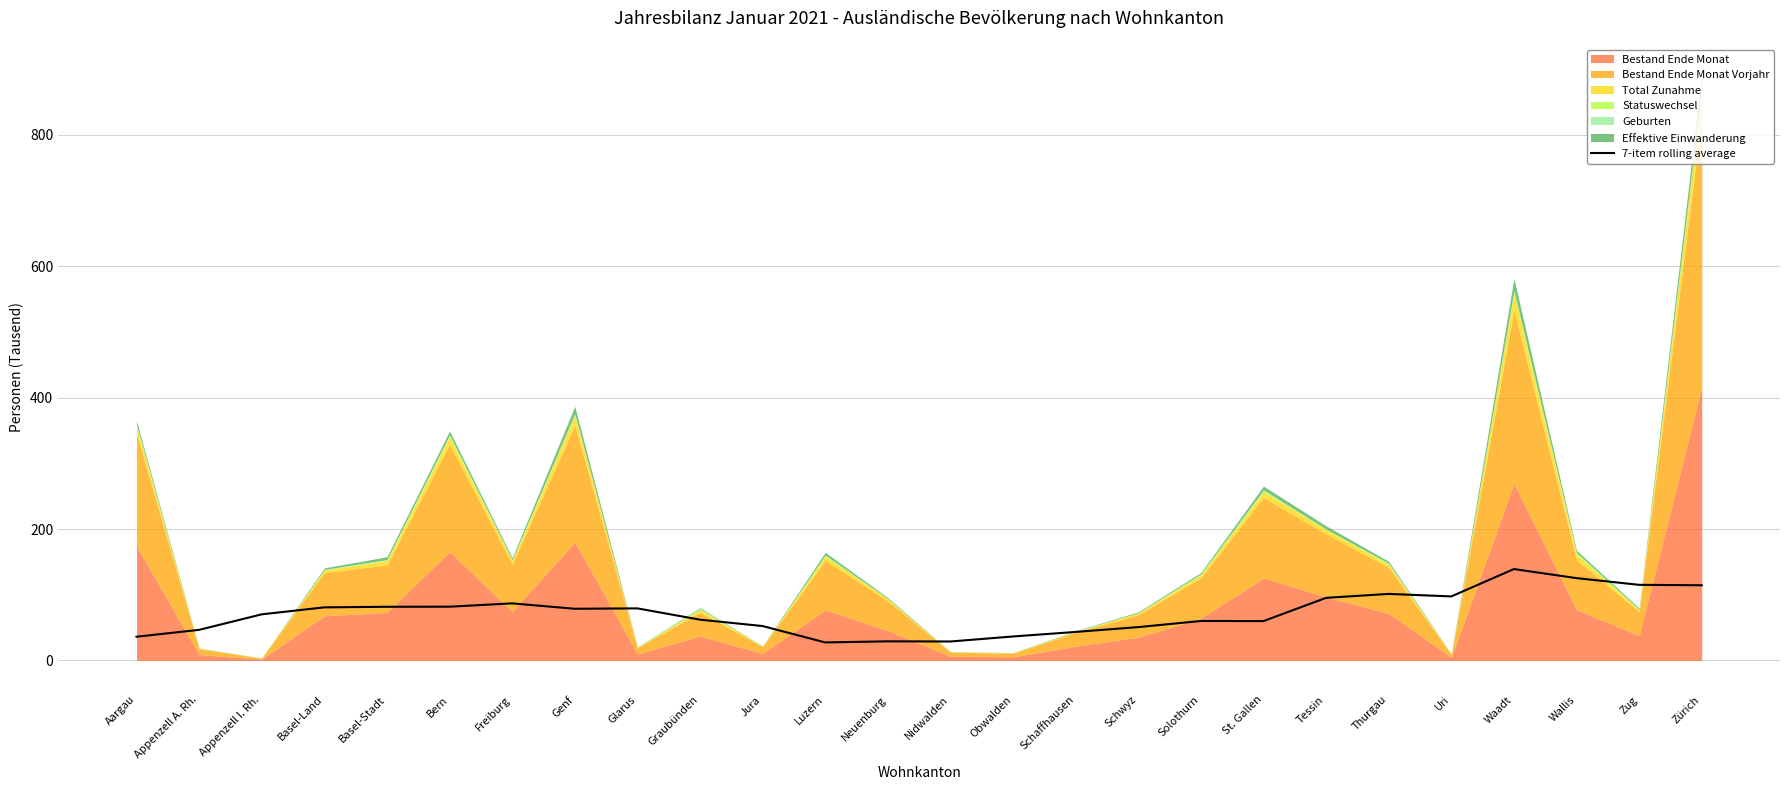

How many categories are shown in the chart?

26